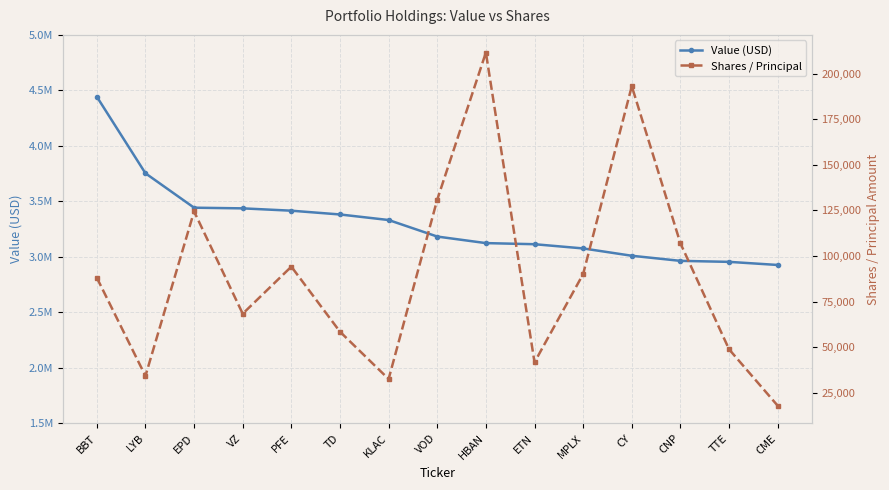

What position from the right is CME?

1